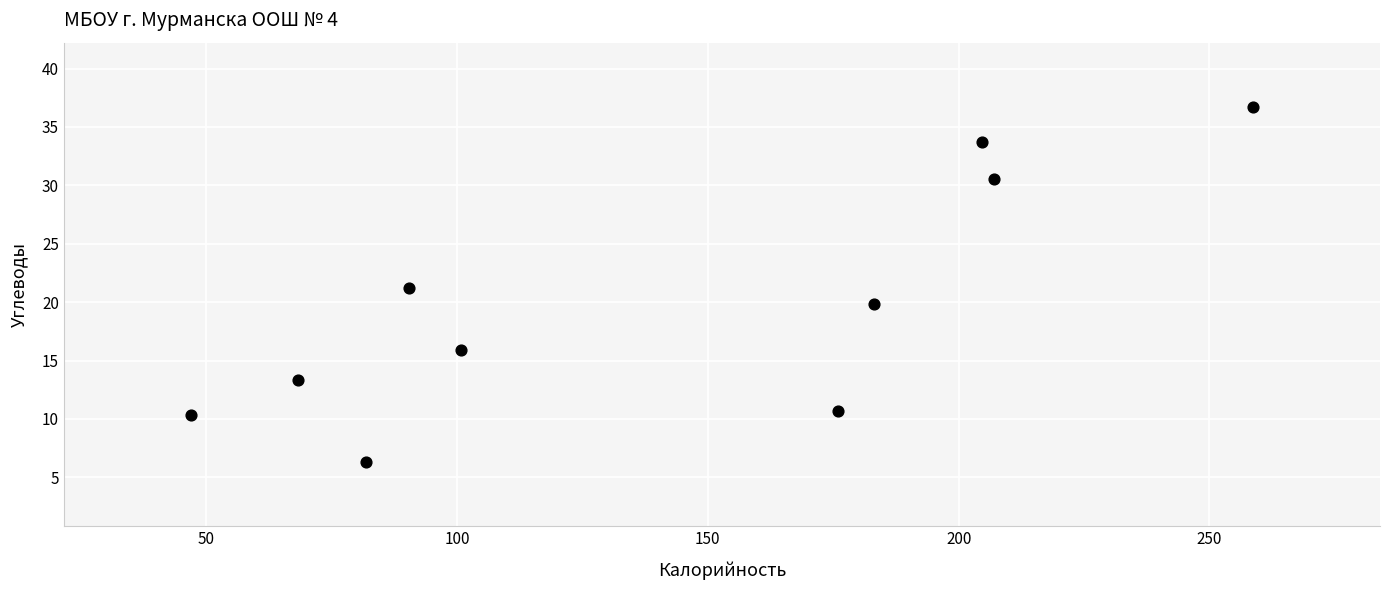

What is the range of X values (max minus min)?

211.6